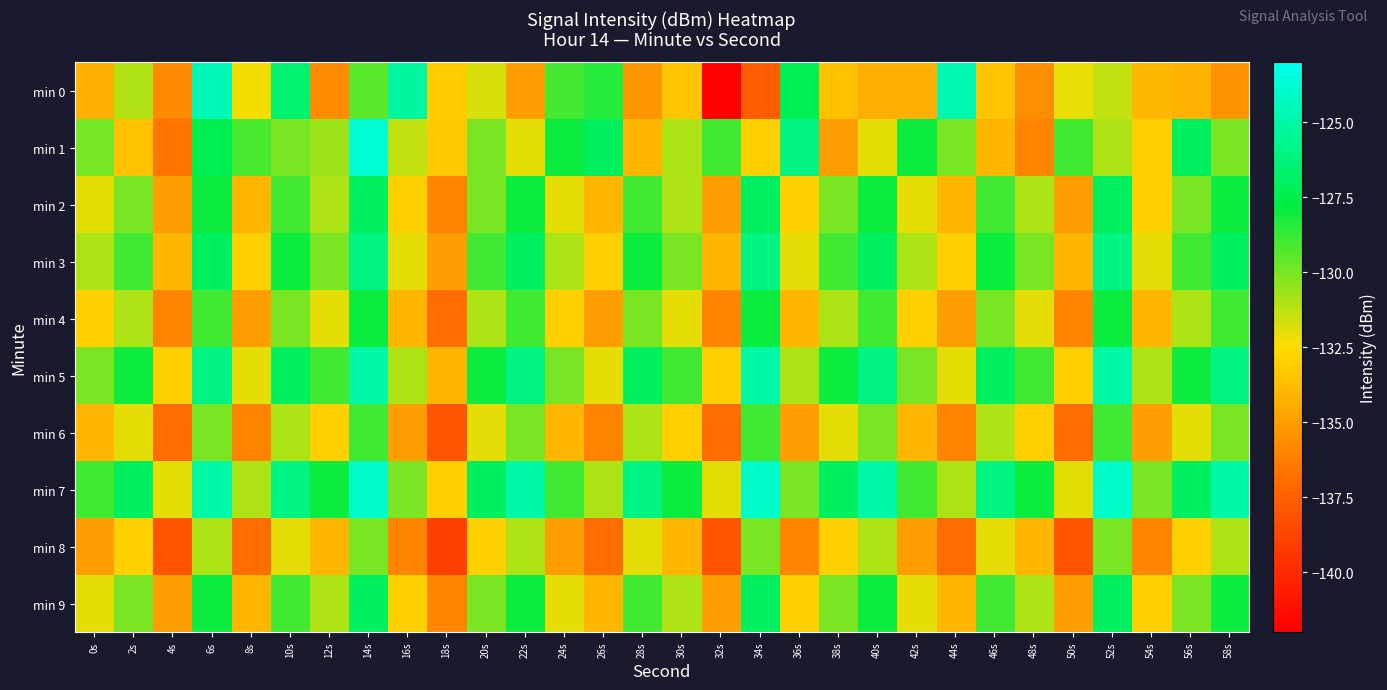

At which category is the sum across all series the highest?

14s